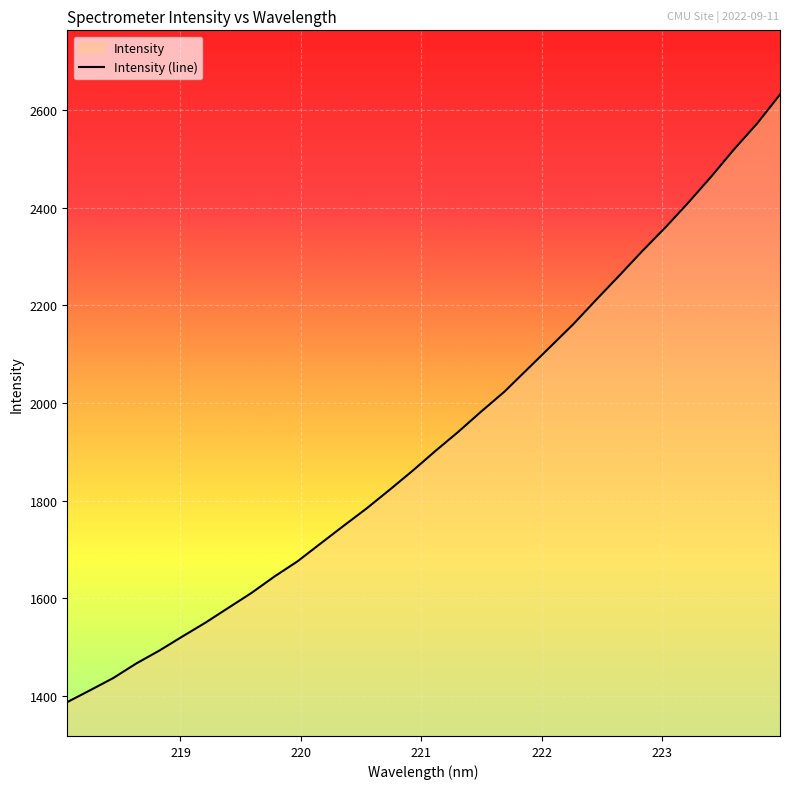

What is the difference between the maximum and minimum values?

1243.9